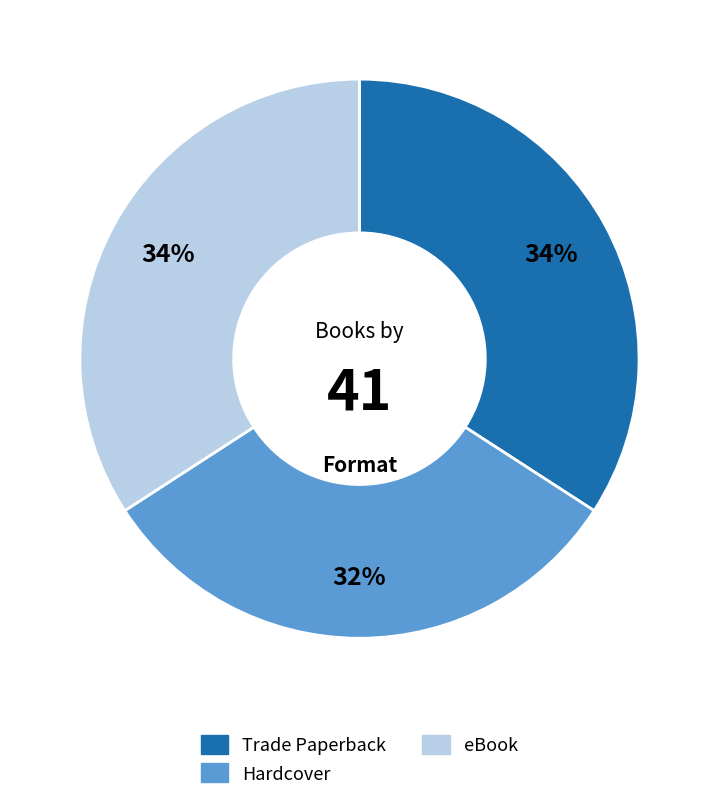

Which has a higher value, Hardcover or Trade Paperback?

Trade Paperback